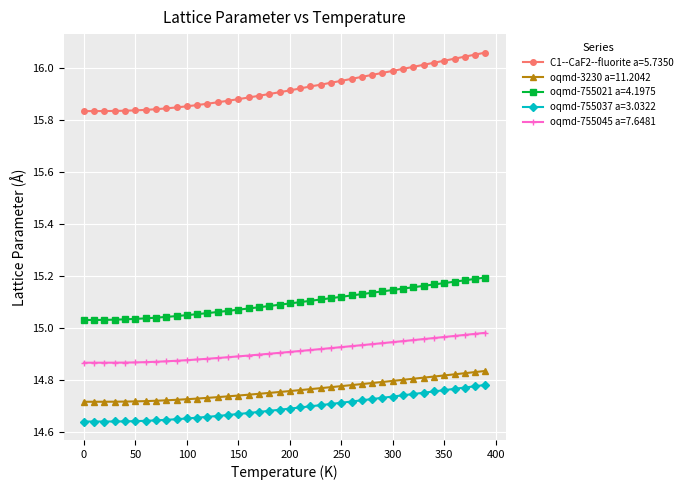

What is the sum of all oqmd-755037 a=3.0322 values?

587.8